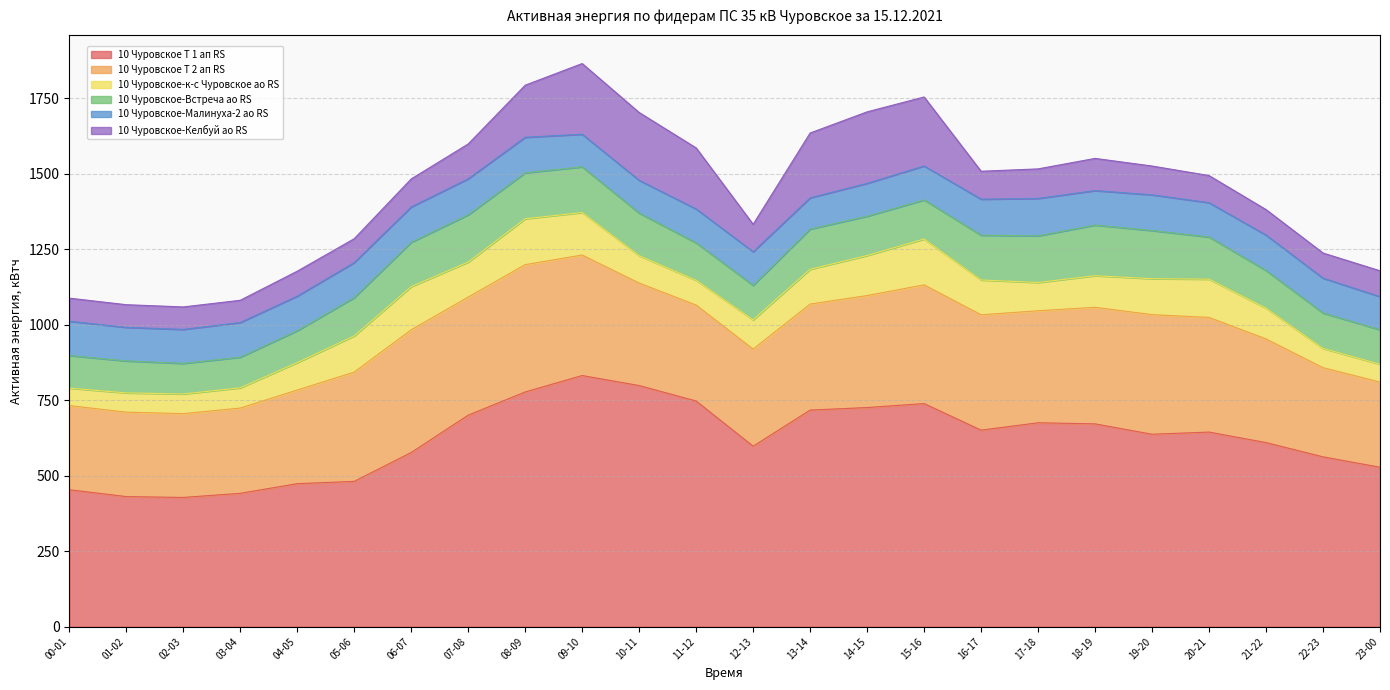

What is the difference between the maximum and second lowest values in the 10 Чуровское-Малинуха-2 ао RS series?

16.0